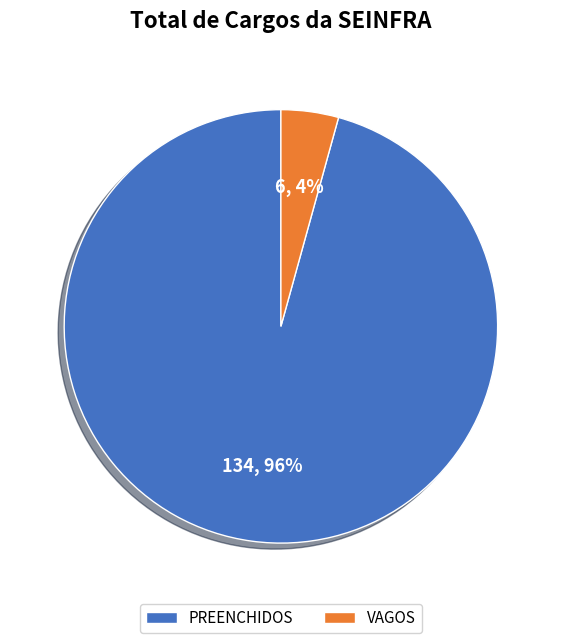

How many slices are in this pie chart?

2